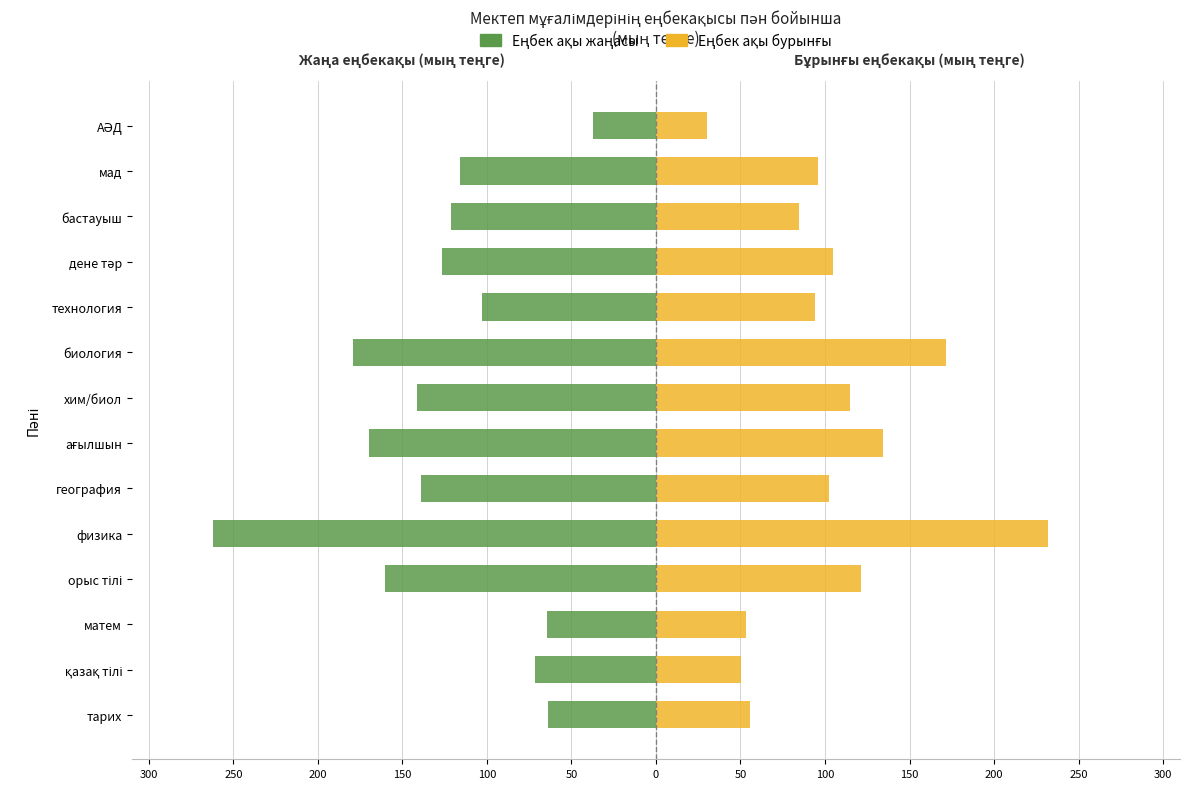

The Еңбек ақы жаңасы series shows -172.7 at технология. True or false?

False